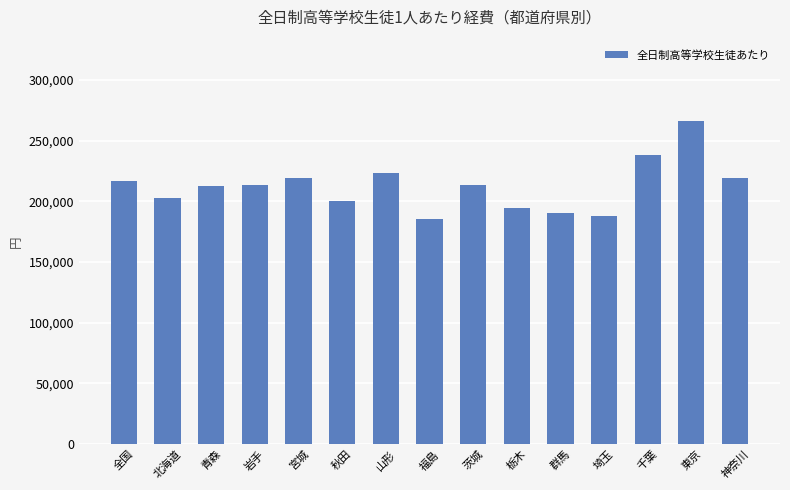

What is the label of the 4th bar from the left?

岩手